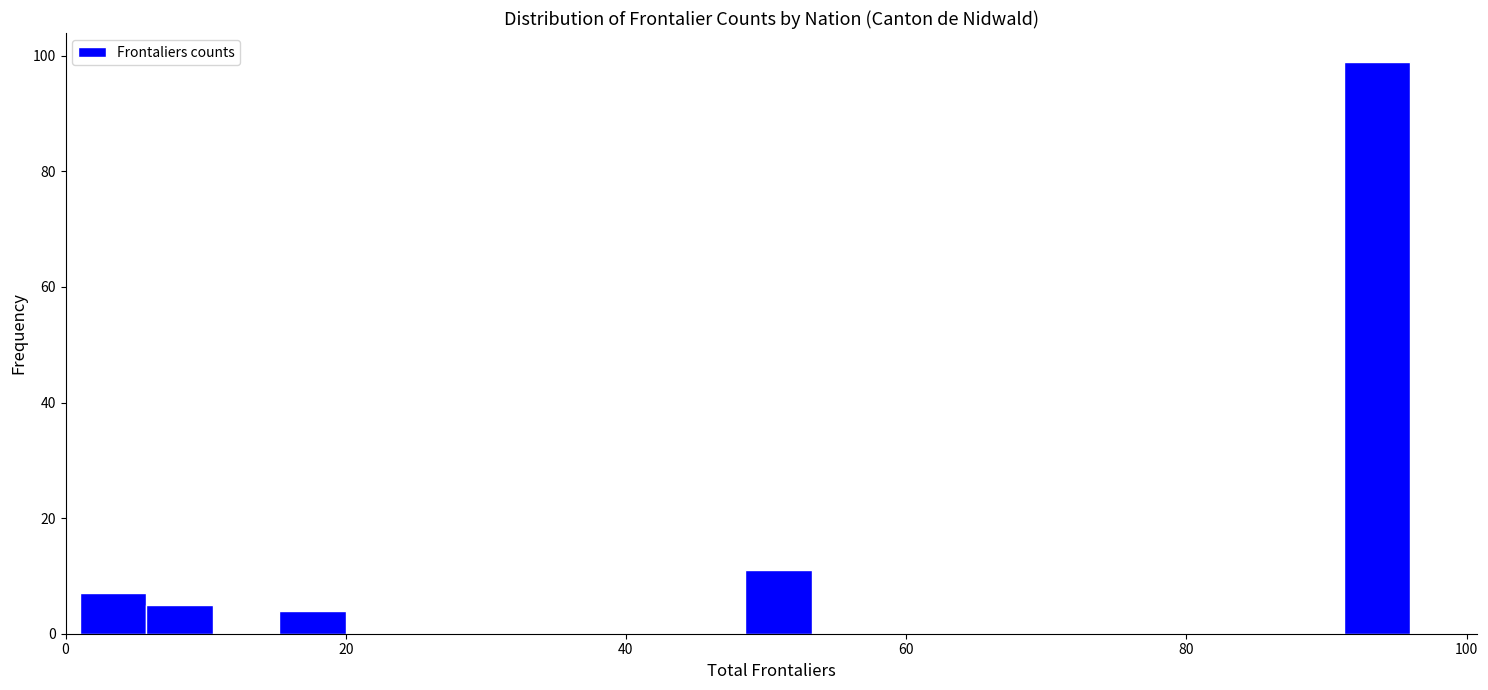

Read against the x-axis, roughly where is the centre of the tallest bar?

94